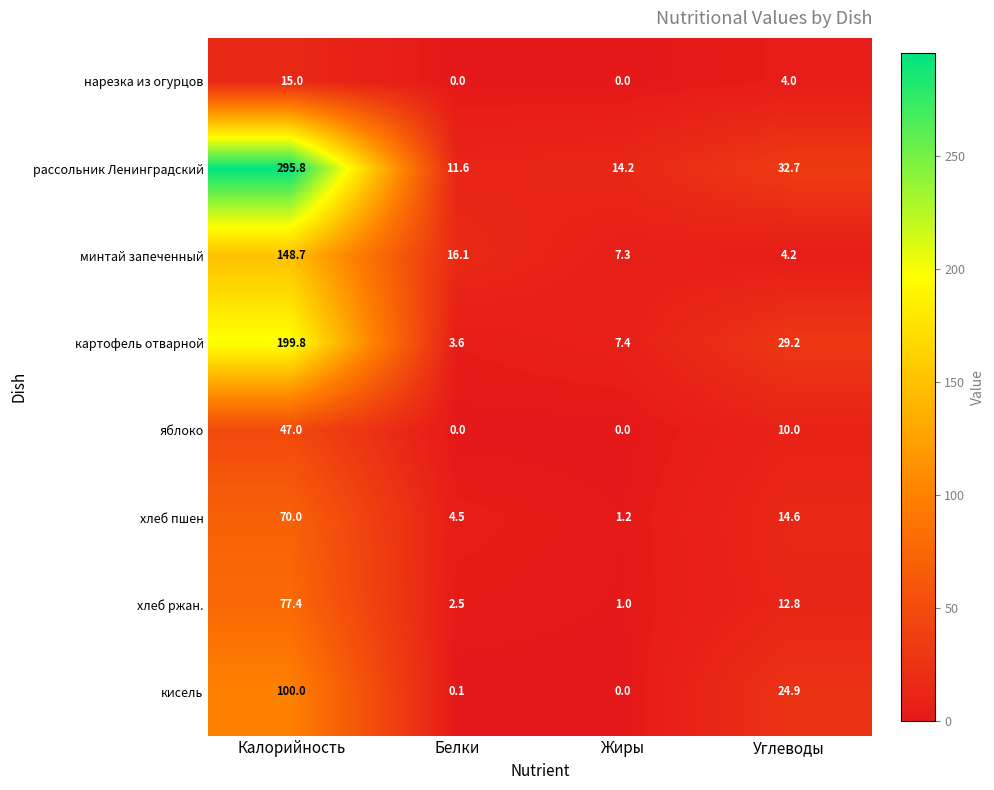

How many data points in минтай запеченный are less than 16?

2